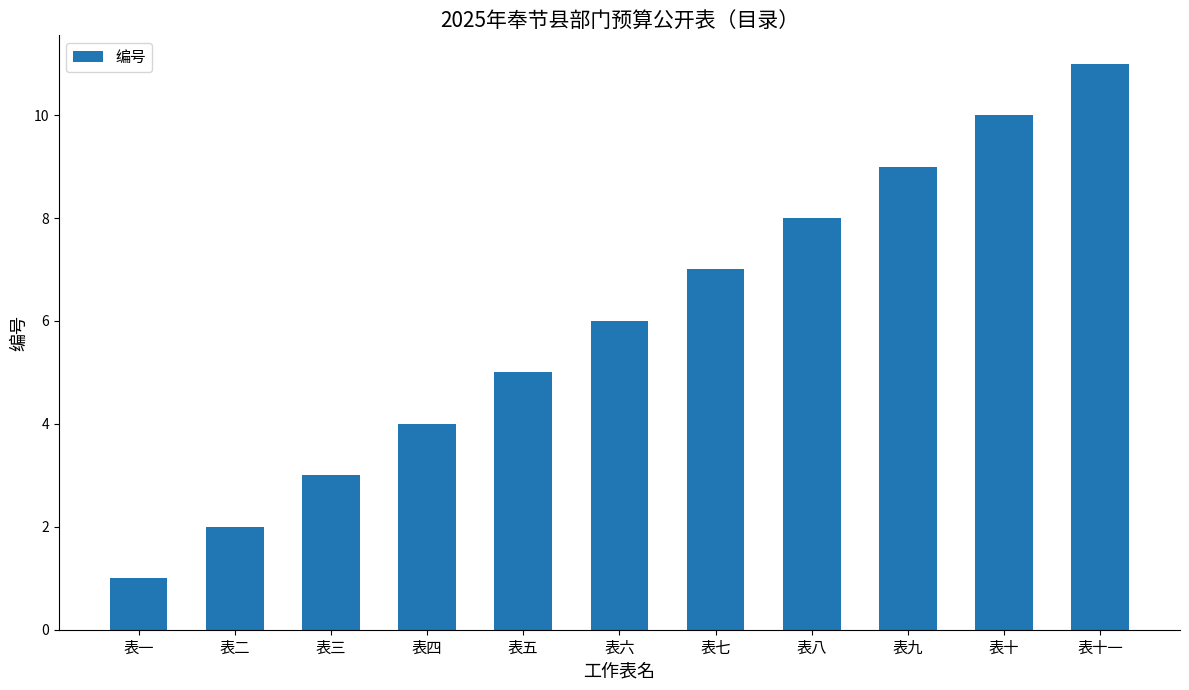

What is the difference between the values at 表七 and 表三?

4